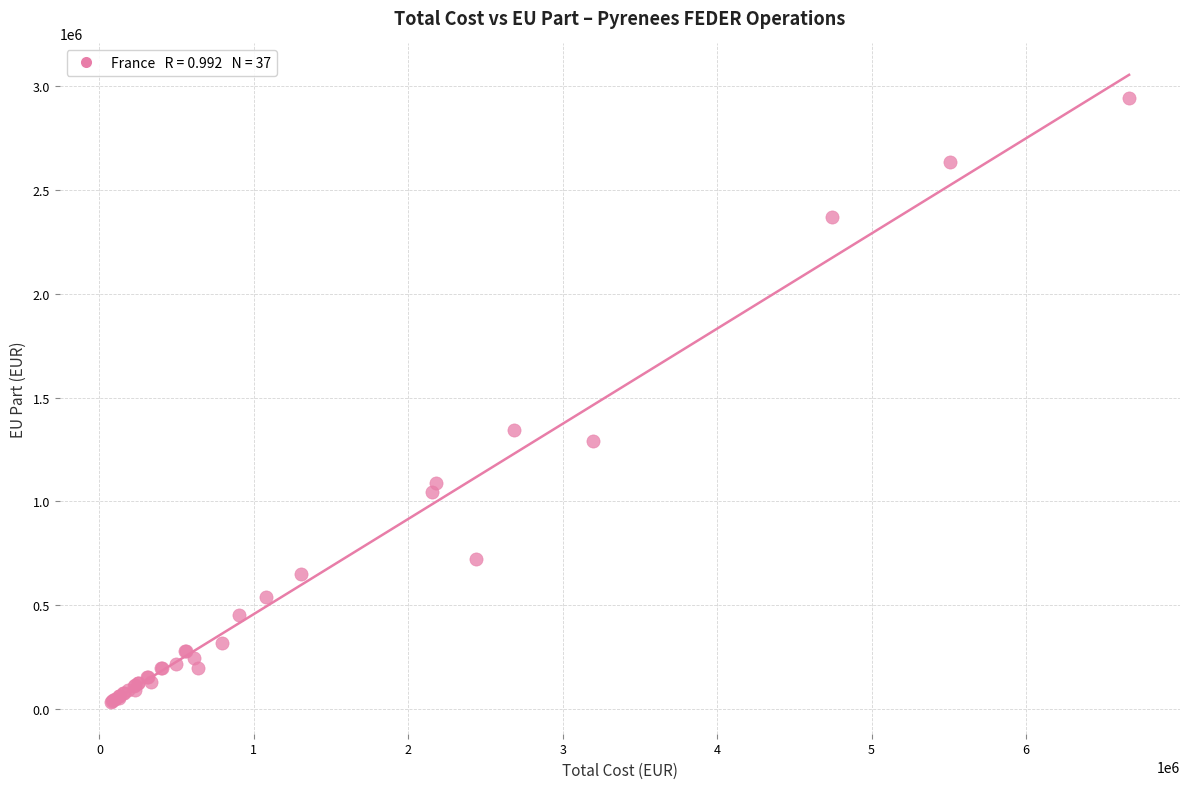

What Y value in the scatter plot is closest to 1488125?

1343015.7